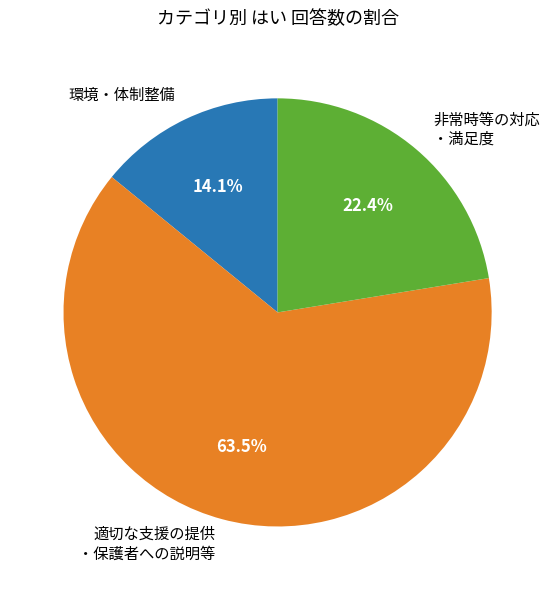

What percentage do 非常時等の対応 ・満足度 and 適切な支援の提供 ・保護者への説明等 together represent?

85.9%